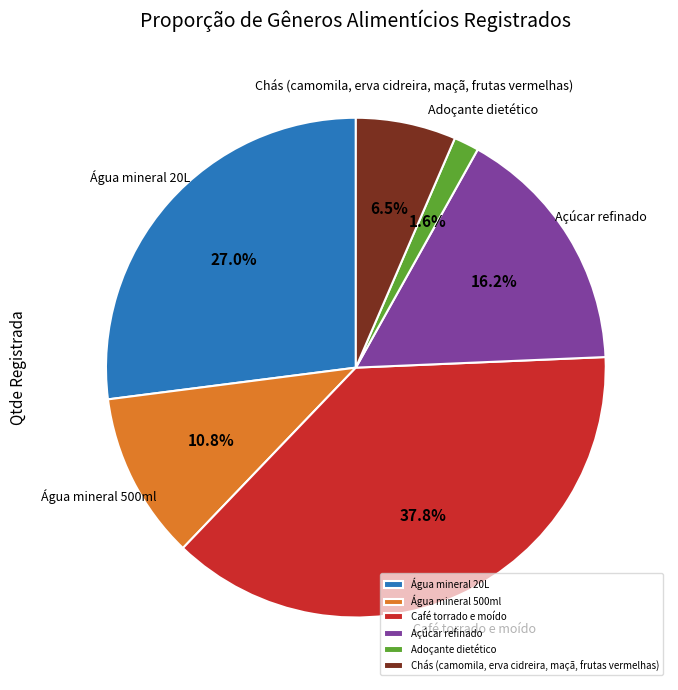

Which has a higher value, Açúcar refinado or Café torrado e moído?

Café torrado e moído